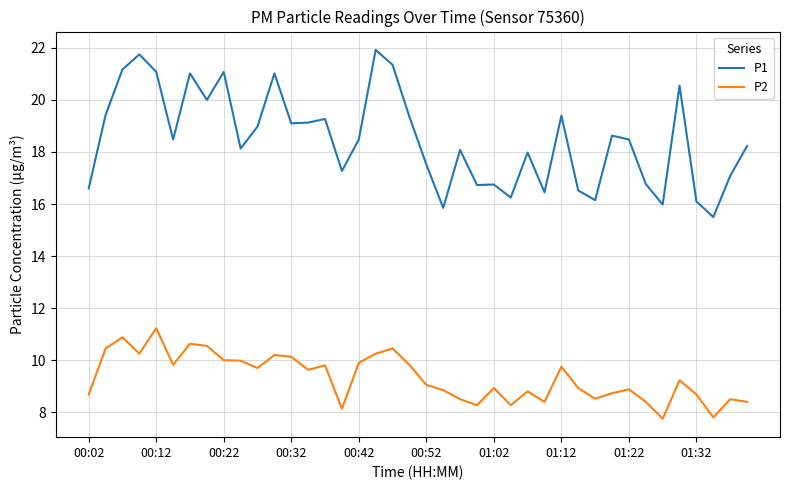

What is the lowest value of the P2 series?

7.8